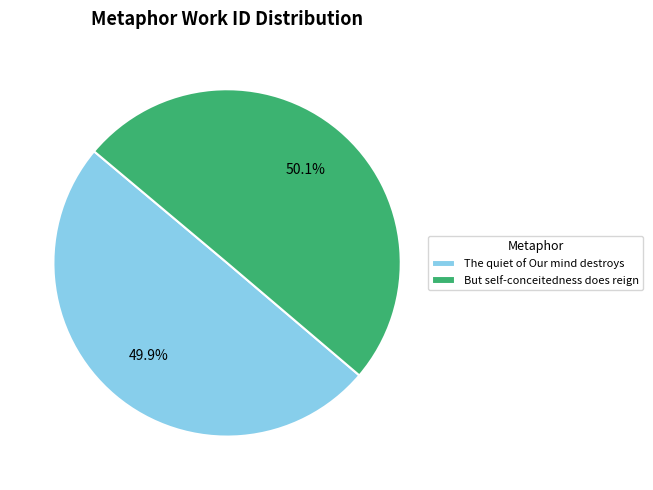

True or false: The quiet of Our mind destroys accounts for 50% of the total.

True